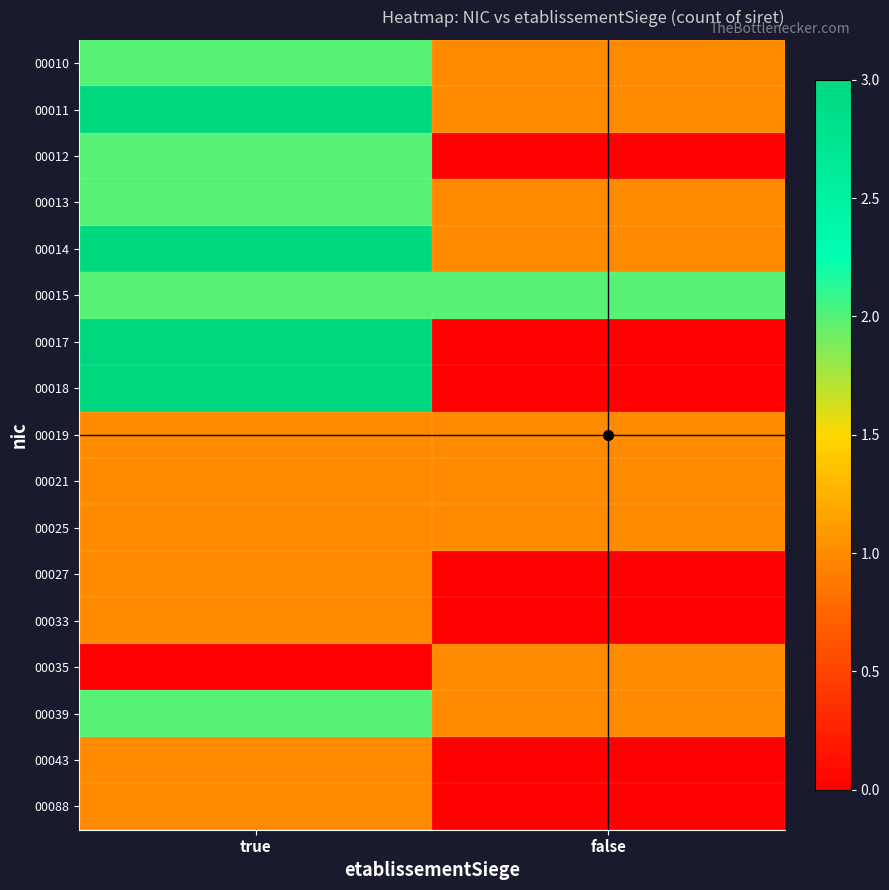

Rank the series by their maximum value, from highest to lowest.

00011, 00014, 00017, 00018, 00010, 00012, 00013, 00015, 00039, 00019, 00021, 00025, 00027, 00033, 00035, 00043, 00088